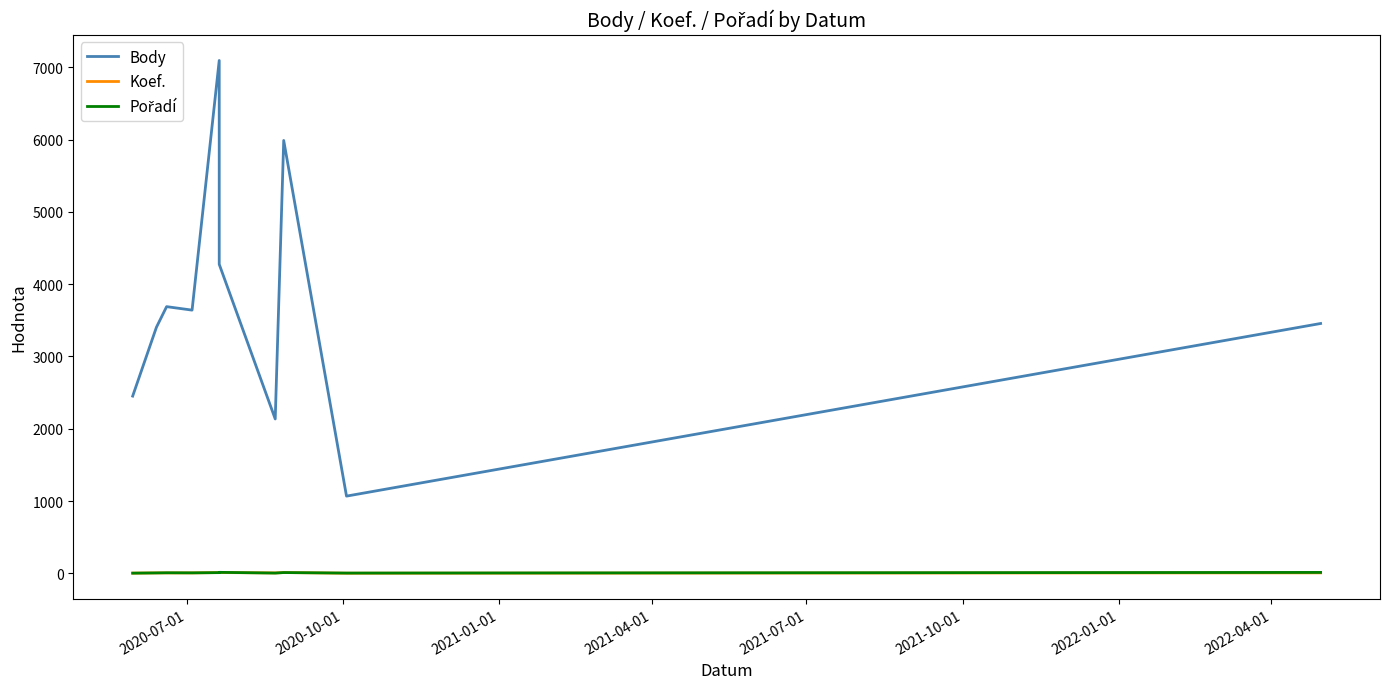

Is this an area chart (filled region under the line)?

No